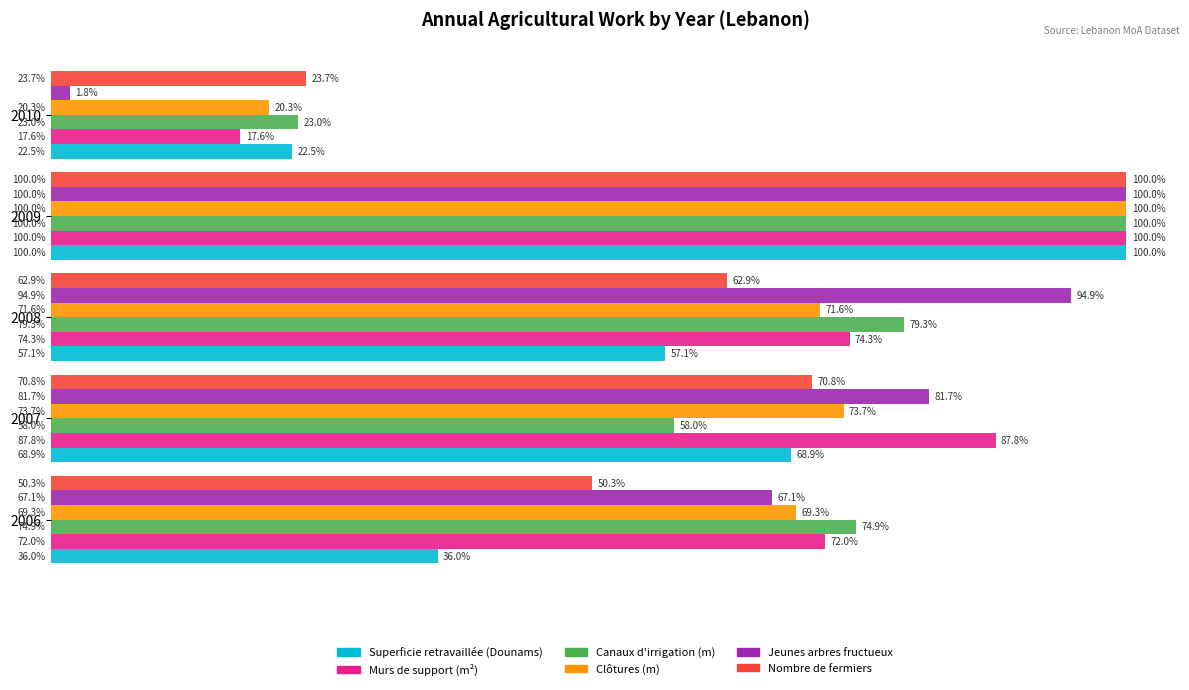

Is the value of Jeunes arbres fructueux at 2006 greater than the value of Murs de support (m²) at 2010?

Yes